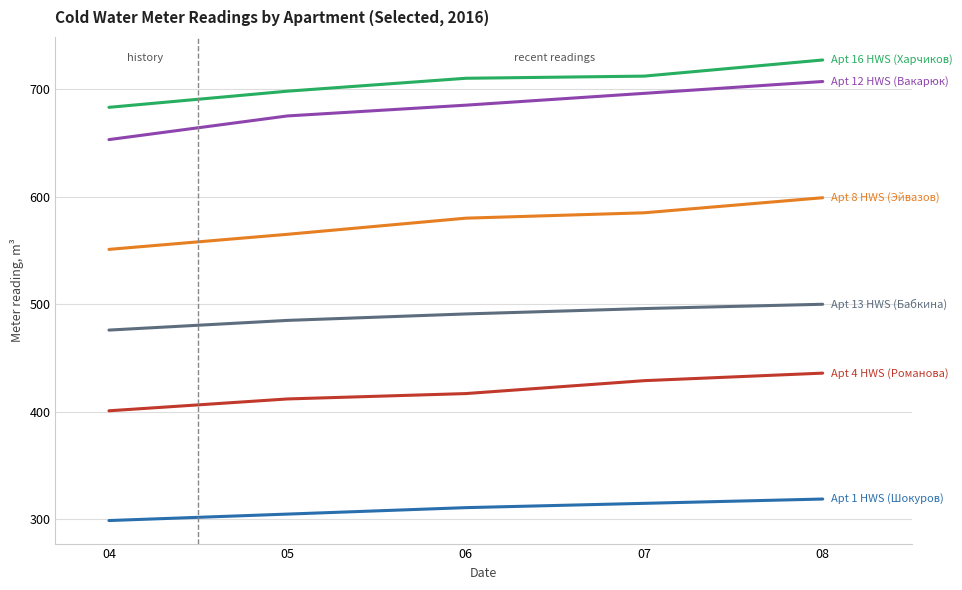

What is the total value across all series at 05?

3140